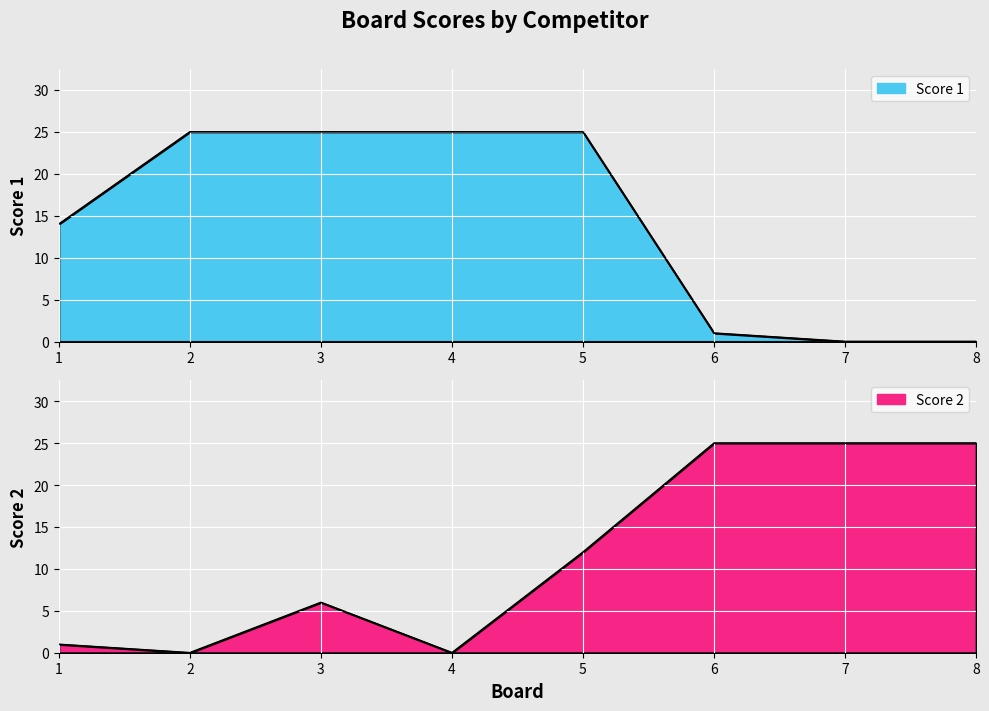

Which series changed the most between 5 and 6?

Score 1